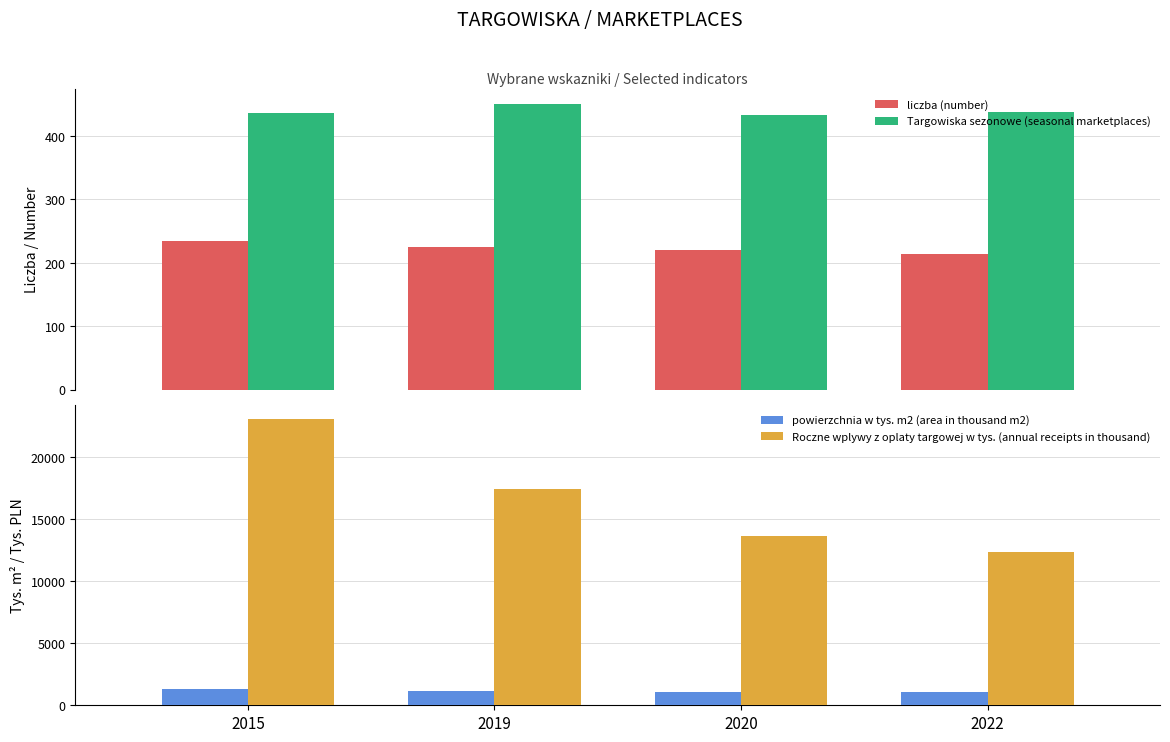

How many data points in Roczne wplywy z oplaty targowej w tys. (annual receipts in thousand) are above 17437?

2